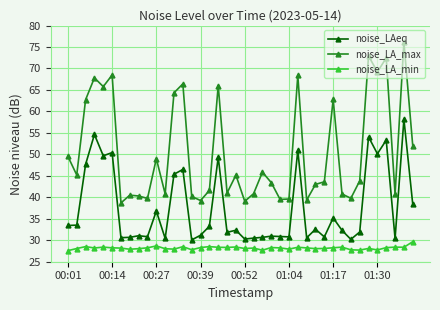

What is the difference between the maximum and minimum values in the noise_LA_max series?

37.4